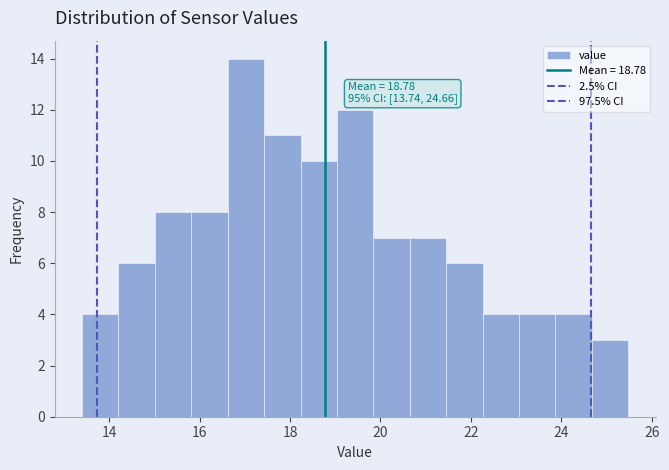

Over which range of the x-axis is the bar tallest?

16.6 to 17.4